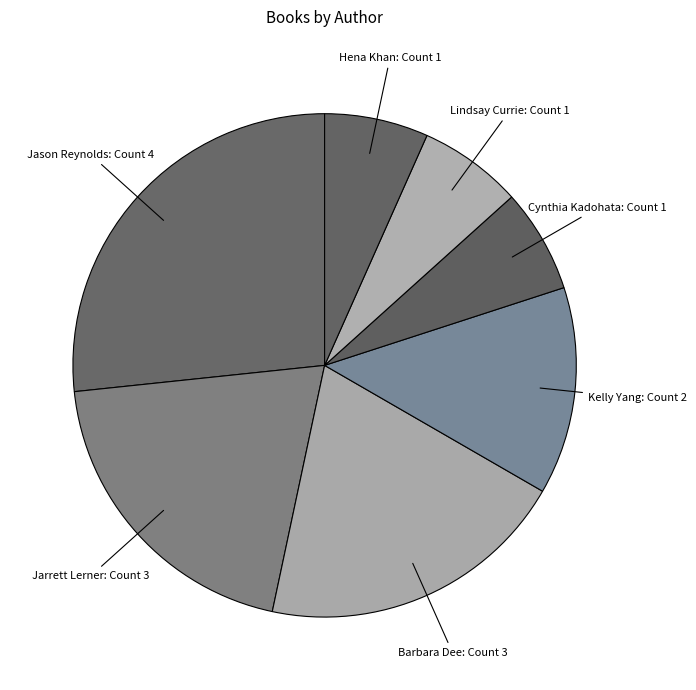

How many slices are in this pie chart?

7